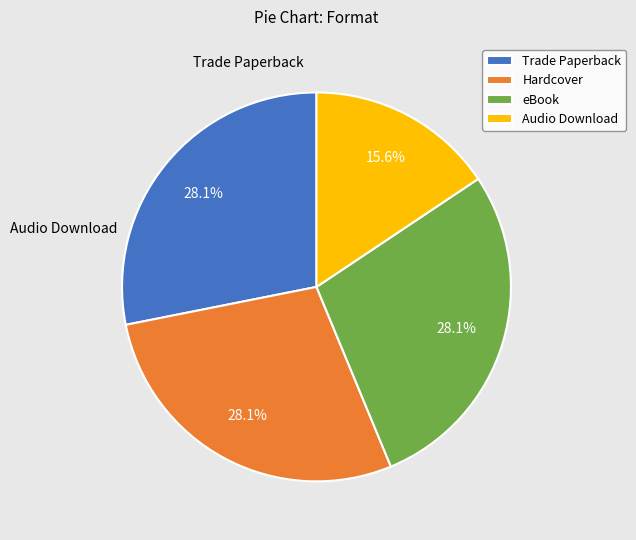

Approximately how many times larger is the value at Audio Download compared to Hardcover?

0.6